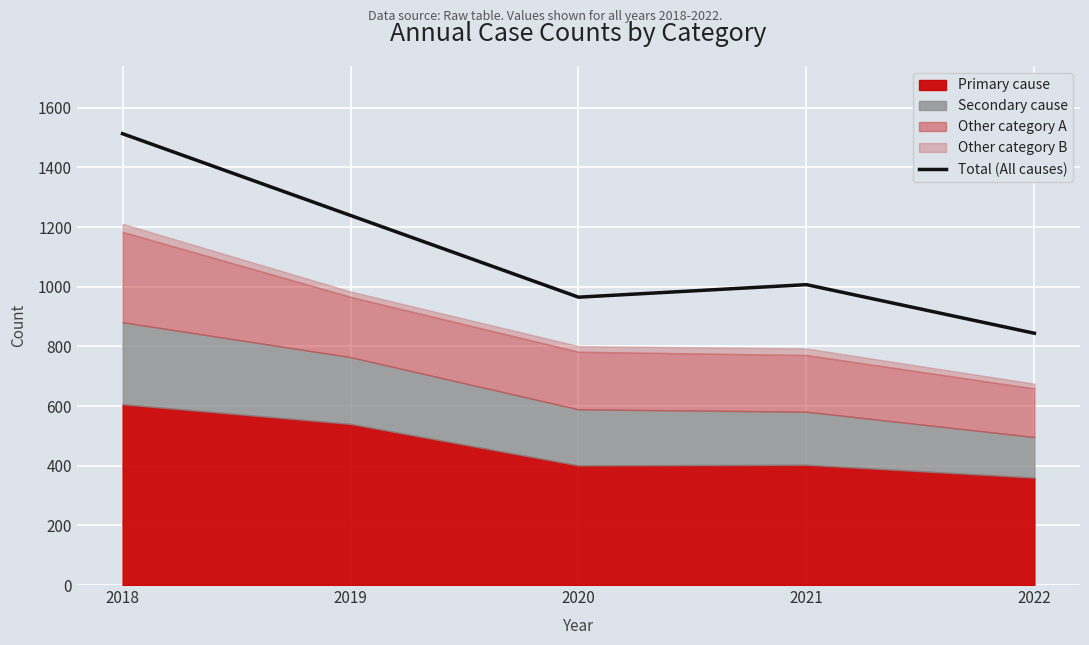

Approximately how many times larger is the value at 2021 compared to 2019?

0.8